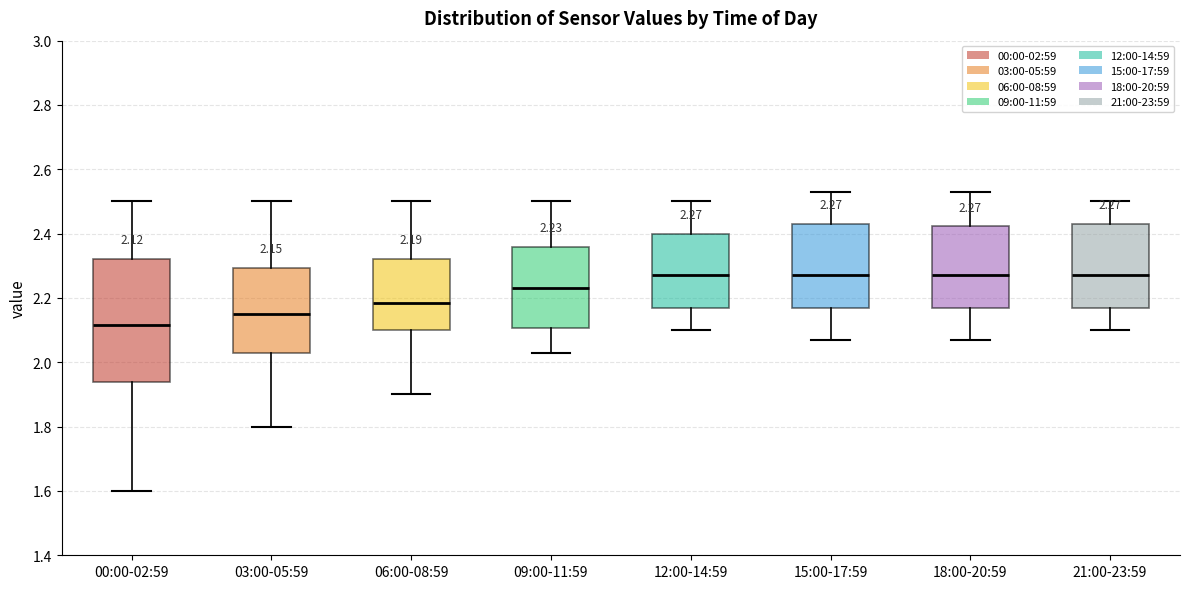

Which box is the tallest, from its lower edge to its upper edge?

00:00-02:59